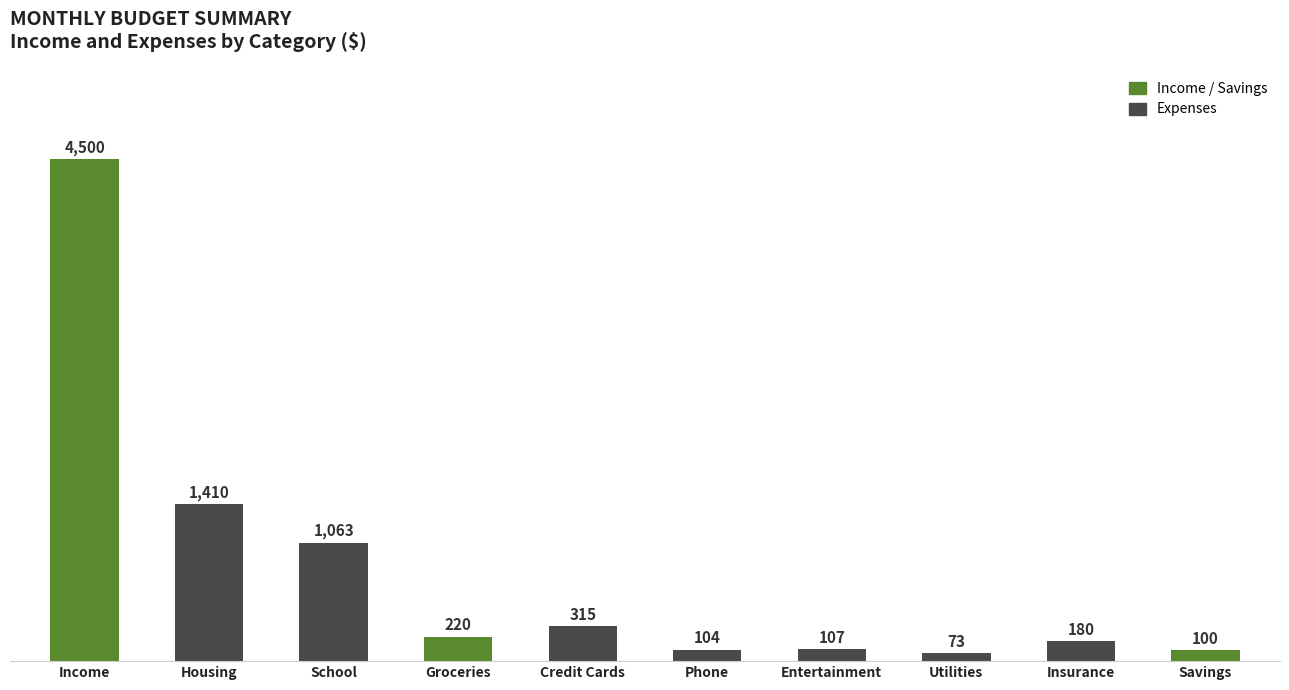

Between Housing and Phone, which is larger?

Housing